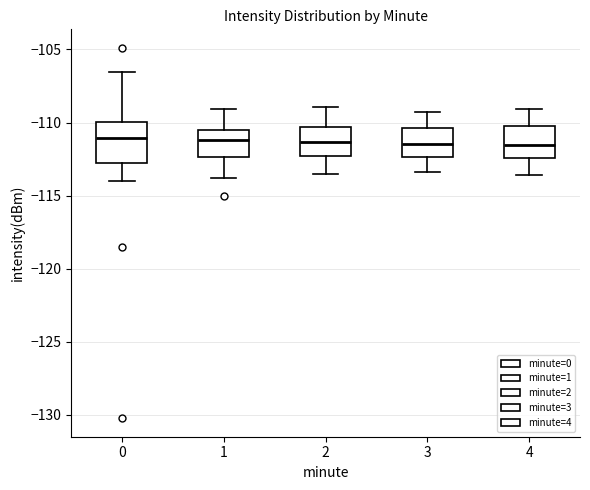

Where is the lower edge of the box at x = 3 on the y-axis? The values are not printed on the chart, so give them approximately, as read against the axis.

-112.5